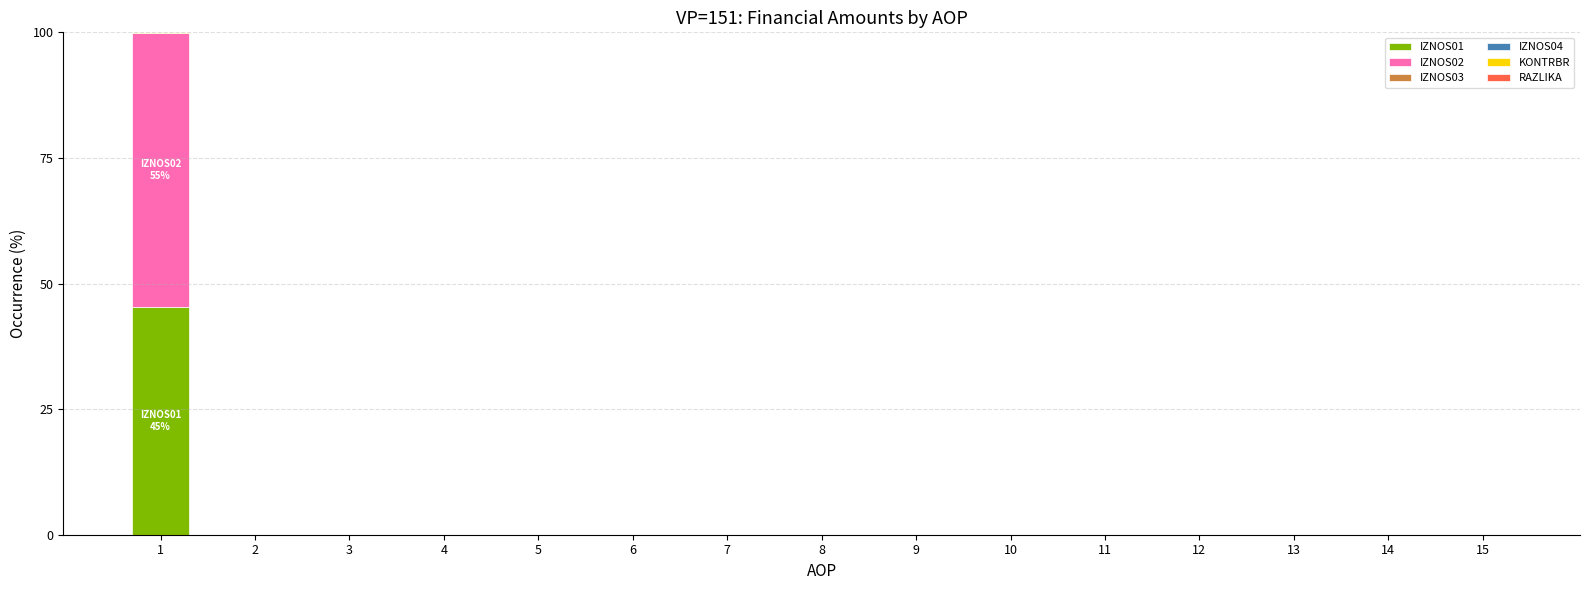

The IZNOS01 series shows 0.0 at 7. True or false?

True